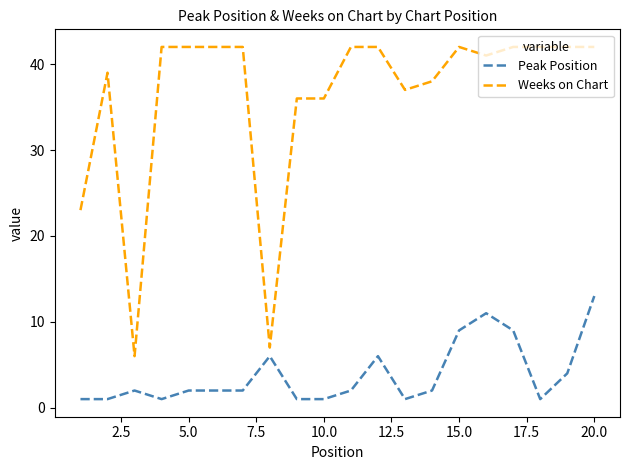

What is the greatest value displayed?

42